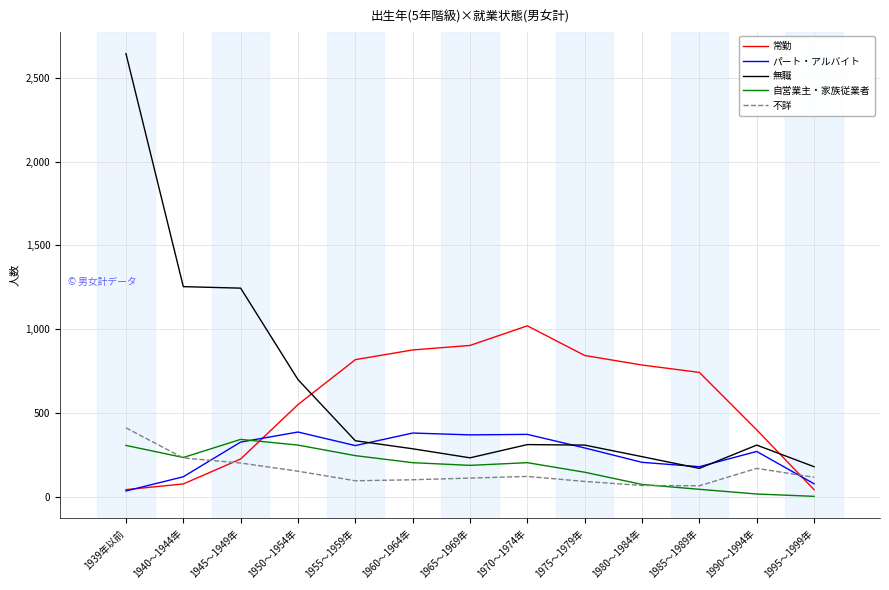

Which series has the widest spread of values?

無職